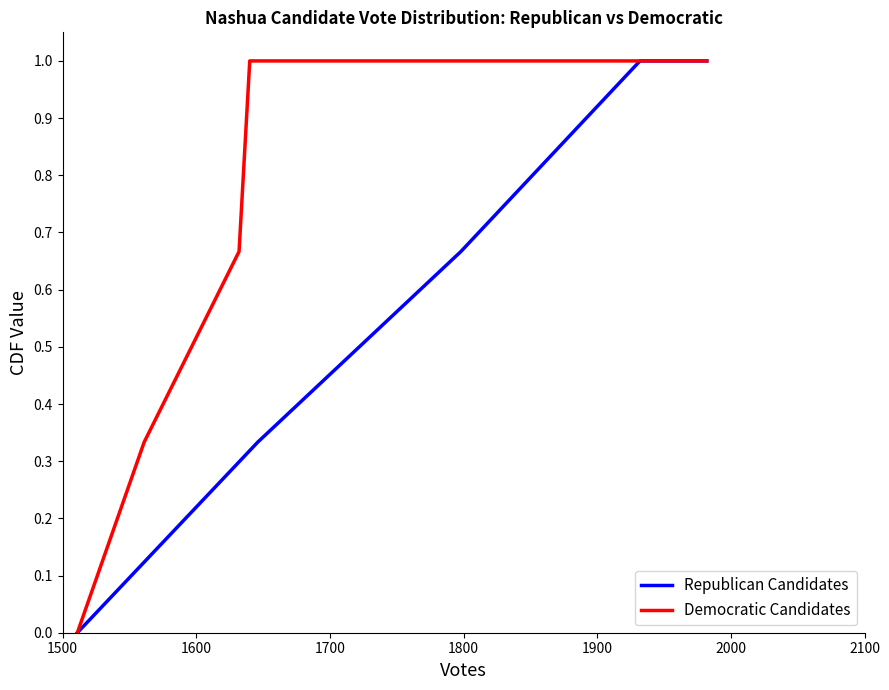

True or false: Democratic Candidates has more than 2 points higher than both neighbors.

False